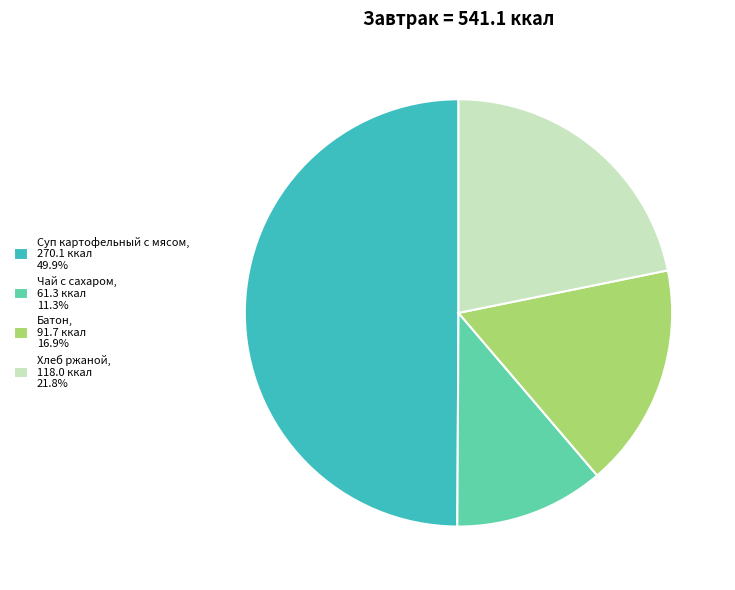

Does Чай с сахаром represent more than half of the total?

No